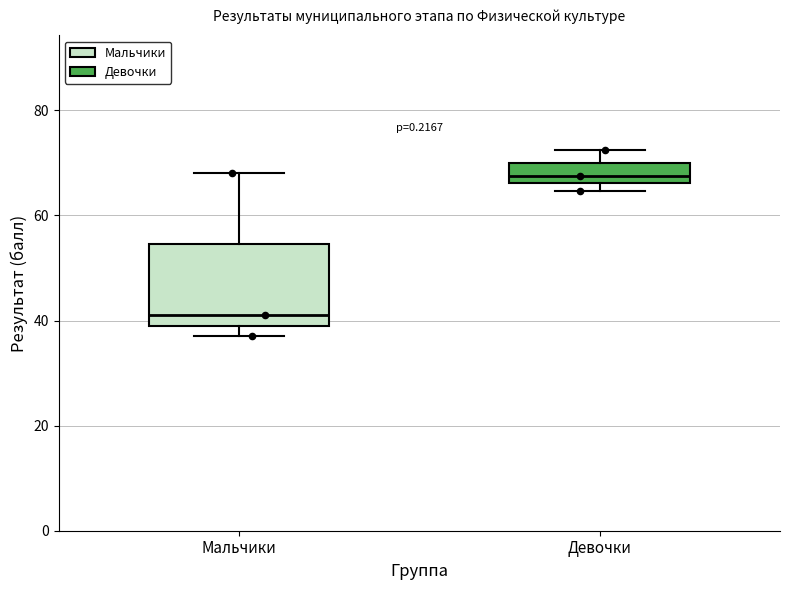

Reading left to right, transcribe this box plot: for each box, give where its median line is, the range the box spans, and where its two whiskers end, as read against the y-axis. The values are not printed on the chart, so give them approximately, as read against the axis.

Мальчики: median 42, box 40 to 54, whiskers 38 to 68
Девочки: median 68, box 66 to 70, whiskers 64 to 72